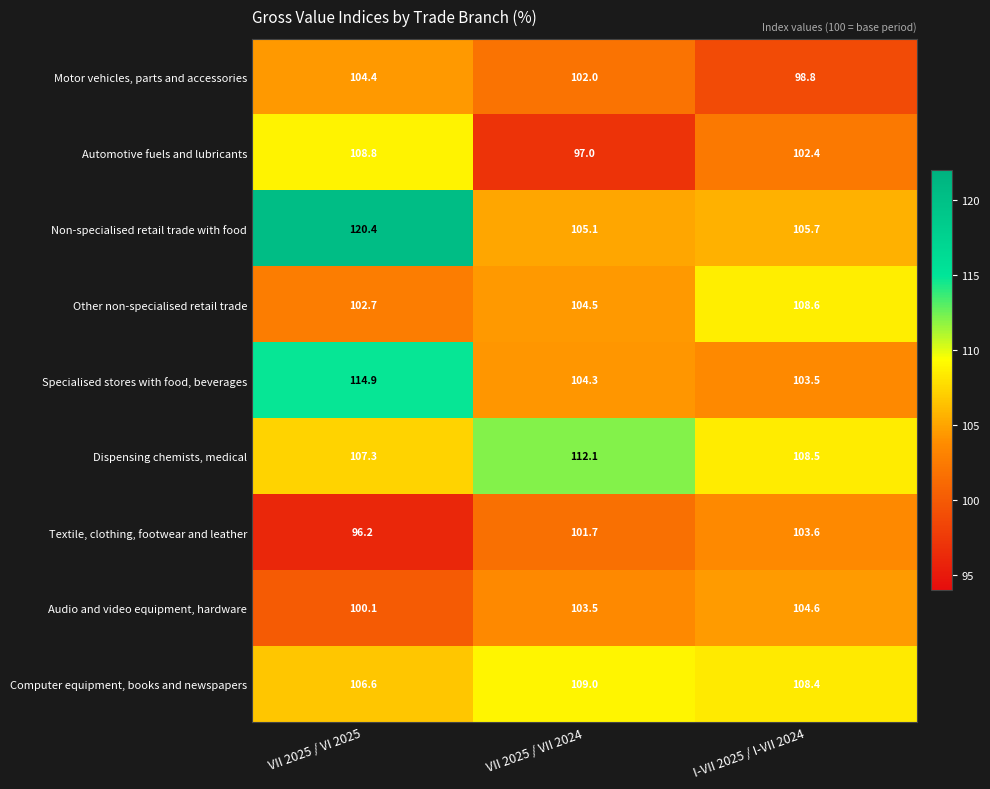

Which category has the lowest value across all series?

VII 2025 / VI 2025